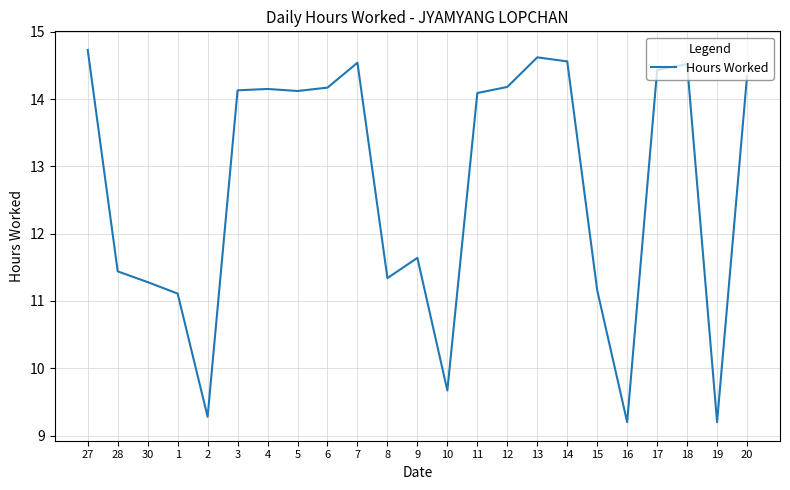

What is the difference between the second highest and minimum values?

5.4